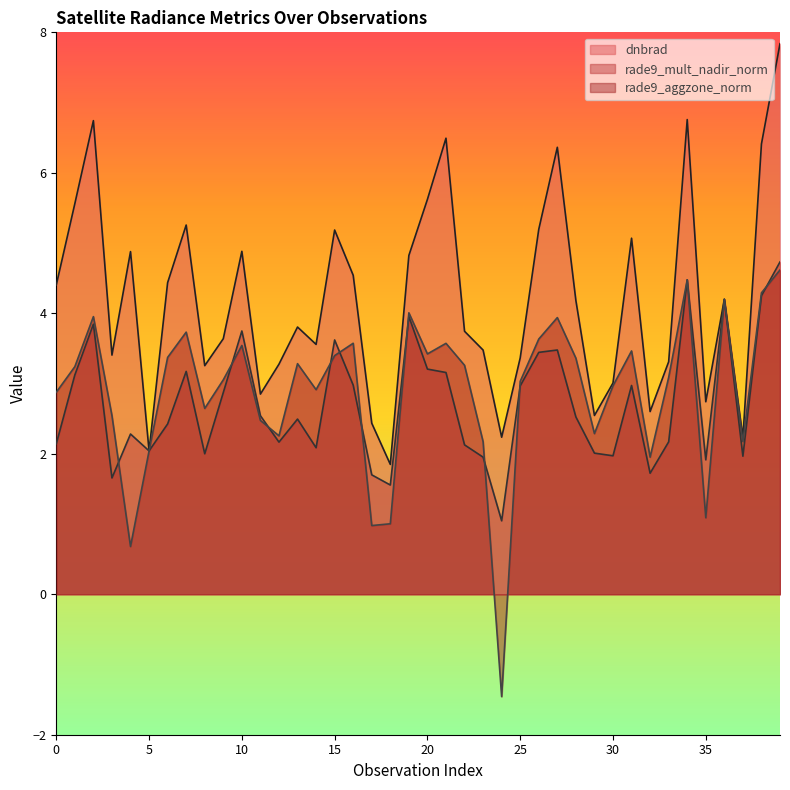

How many interior local peaks does the rade9_aggzone_norm series have?

11